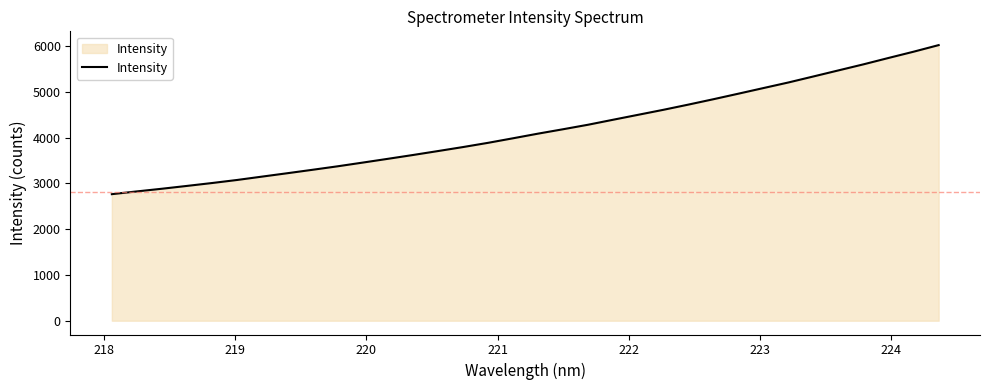

Does the chart have visible grid lines?

No